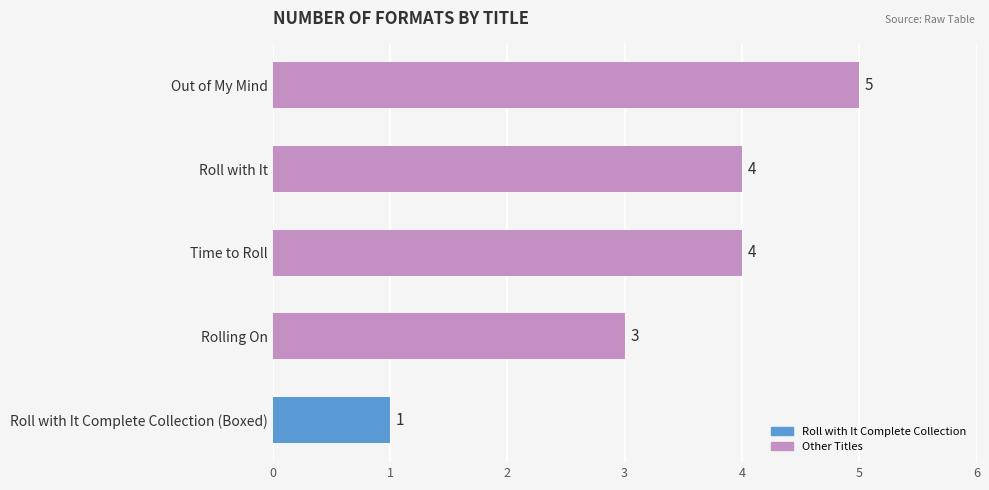

Which has a higher value, Out of My Mind or Rolling On?

Out of My Mind